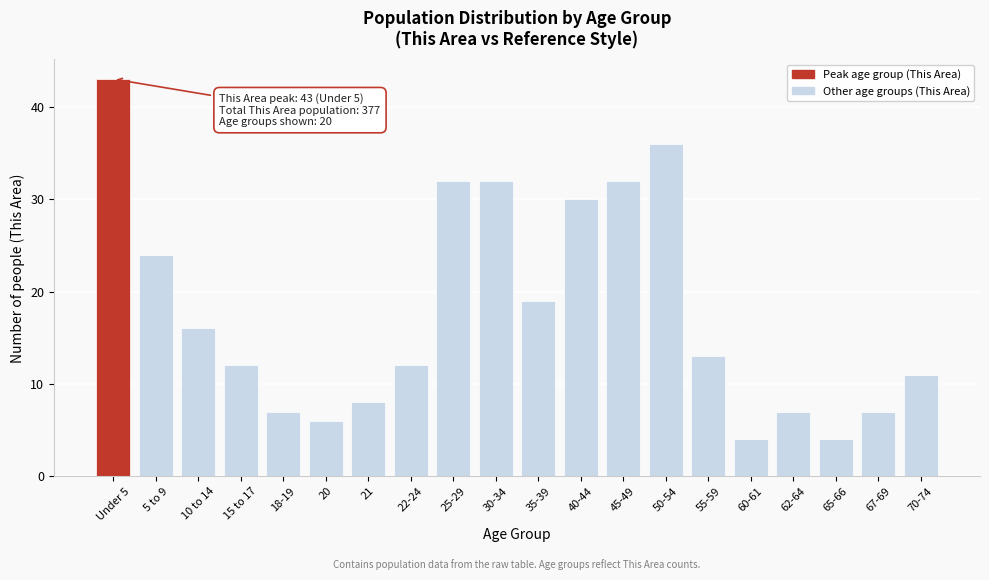

Reading left to right, list all the values displayed in this chart.

43	24	16	12	7	6	8	12	32	32	19	30	32	36	13	4	7	4	7	11